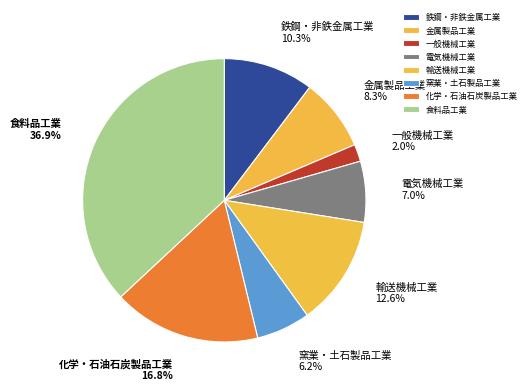

What is the smallest slice in the pie chart?

一般機械工業